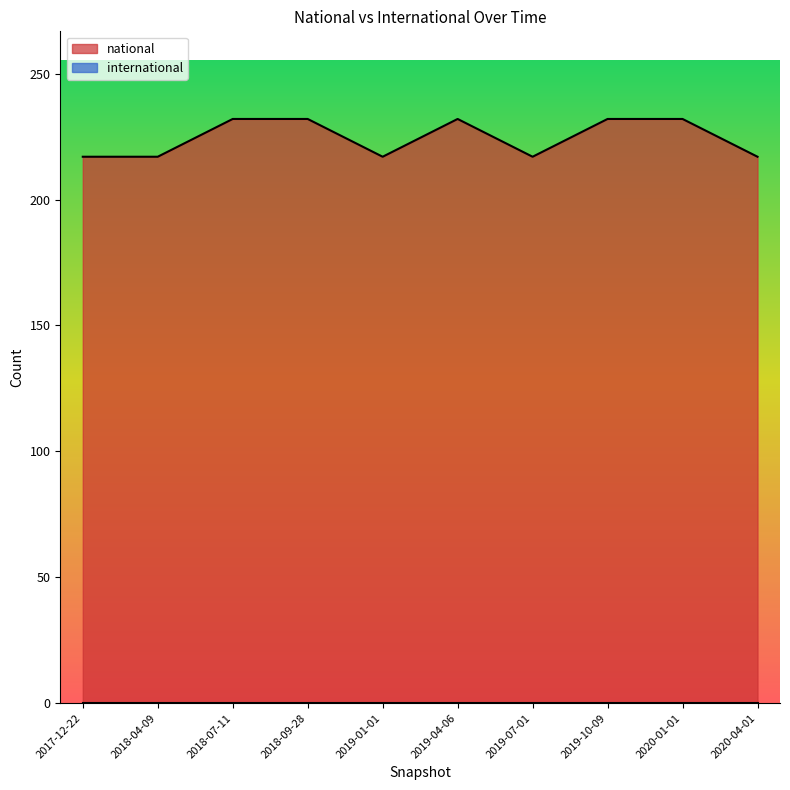

The chart shows a value of 217 at 2020-04-01. True or false?

True